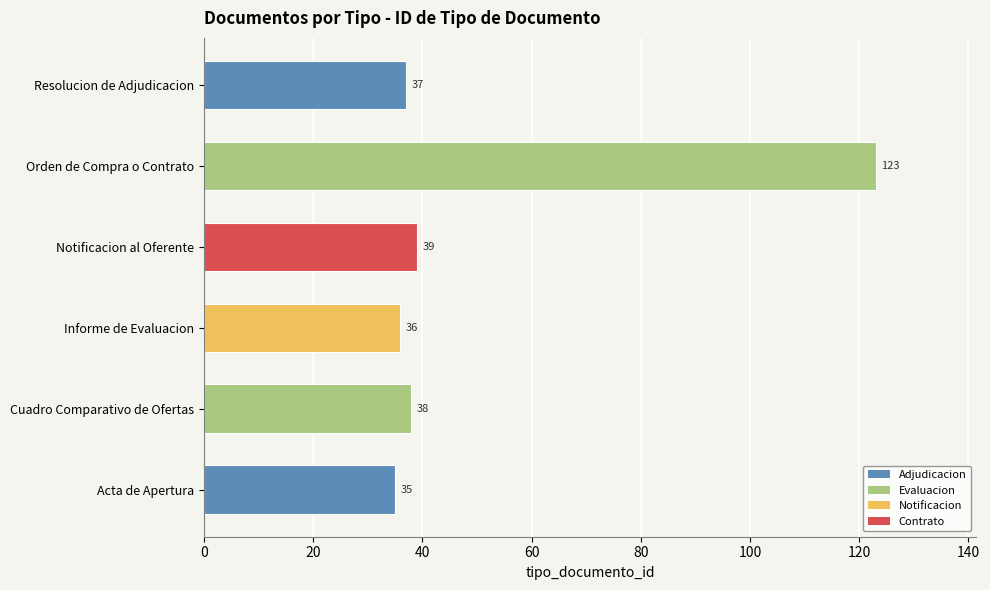

How many categories are shown in the chart?

6